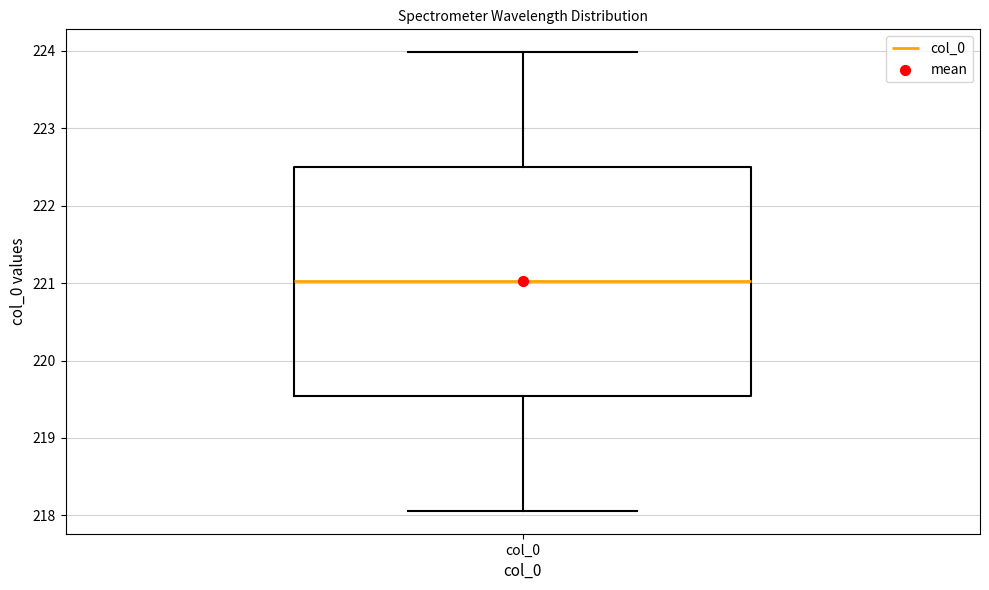

Read this box plot against the y-axis: the position of the median line, the range covered by the box, and the ends of both whiskers. The values are not printed on the chart, so give them approximately, as read against the axis.

median 221.0, box 219.5 to 222.5, whiskers 218.1 to 224.0